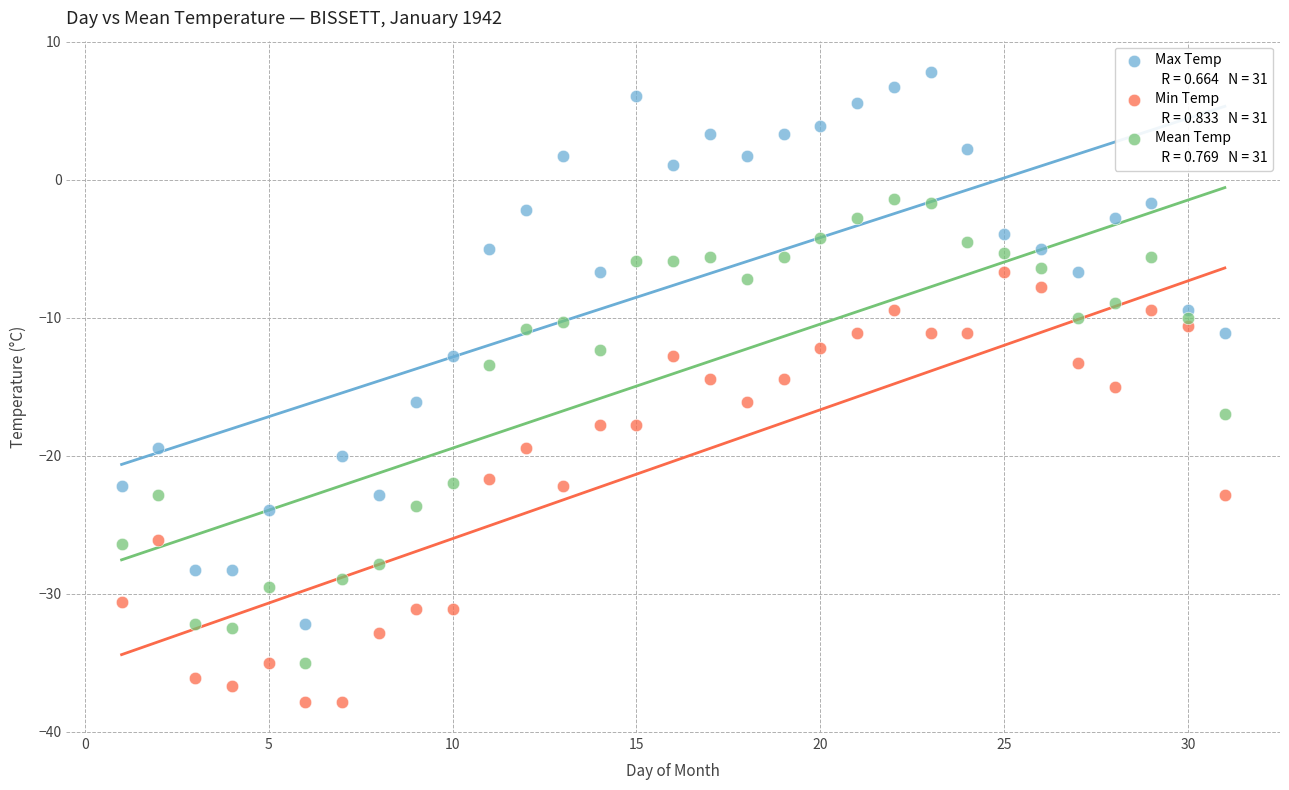

Which series contains the highest Y value?

Max Temp